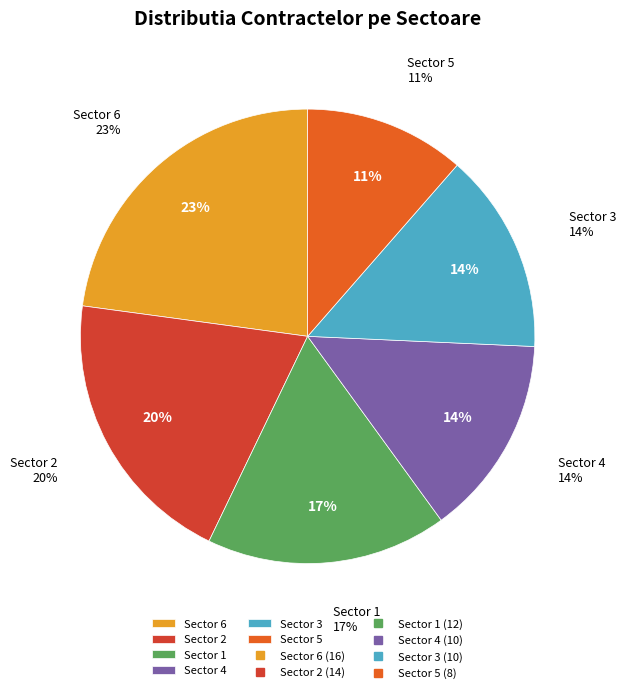

Which category has the smallest portion of the pie?

Sector 5